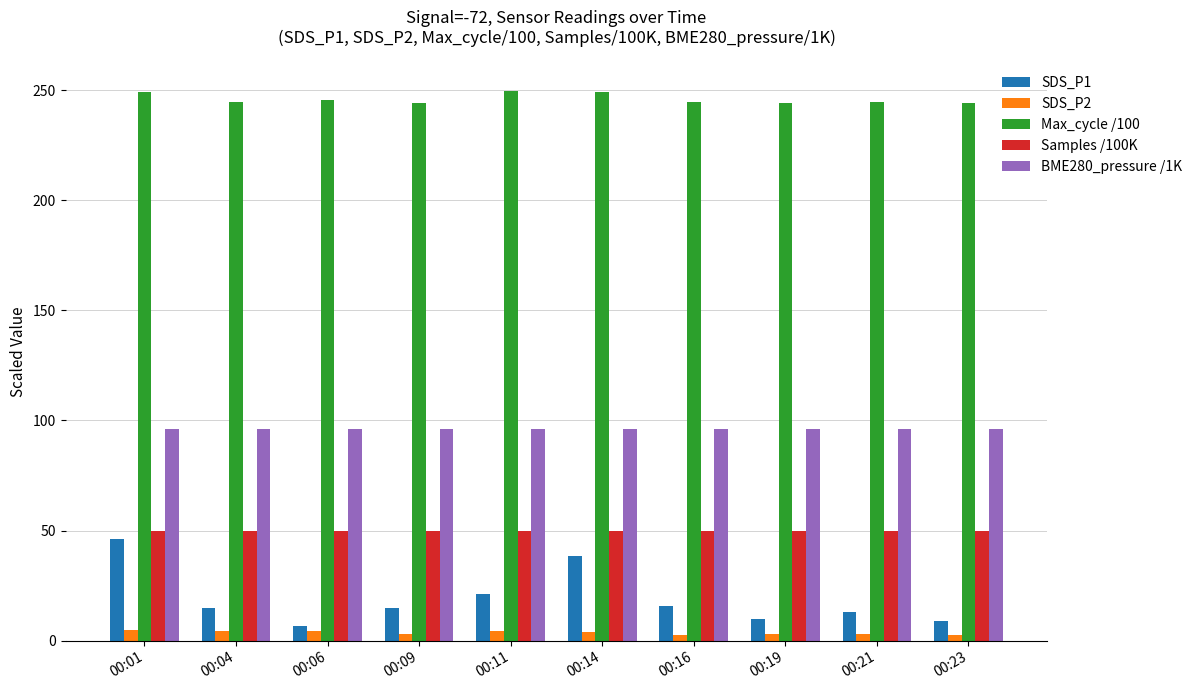

What is the average value of the BME280_pressure /1K series?

96.1